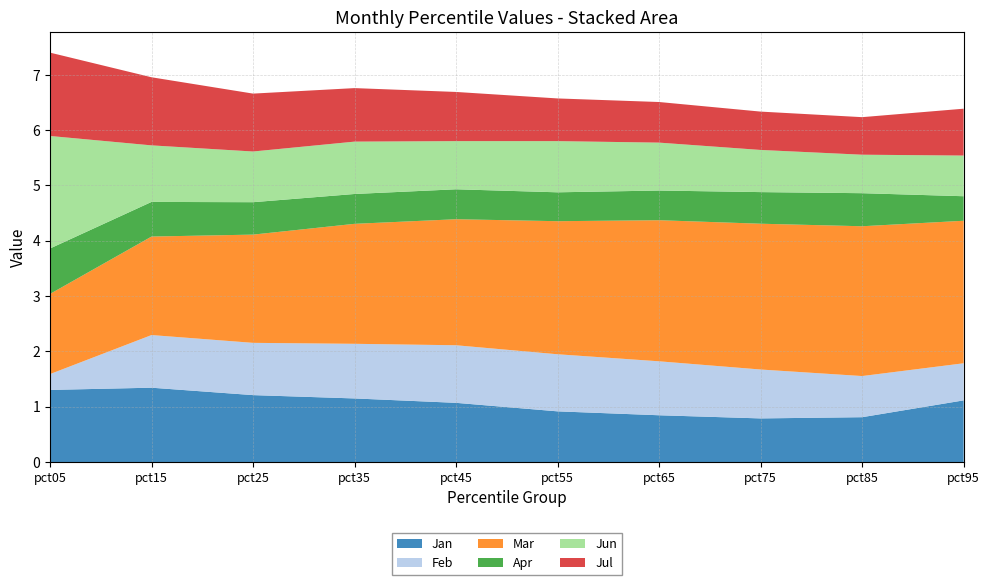

Reading right to left, what are all the values shown in this chart?

Jan: 1.1	0.8	0.8	0.8	0.9	1.1	1.1	1.2	1.3	1.3
Feb: 0.7	0.7	0.9	1.0	1.0	1.0	1.0	0.9	1.0	0.3
Mar: 2.6	2.7	2.6	2.6	2.4	2.3	2.2	2.0	1.8	1.4
Apr: 0.4	0.6	0.6	0.5	0.5	0.5	0.5	0.6	0.6	0.8
Jun: 0.7	0.7	0.8	0.9	0.9	0.9	0.9	0.9	1.0	2.0
Jul: 0.8	0.7	0.7	0.7	0.8	0.9	1.0	1.0	1.2	1.5